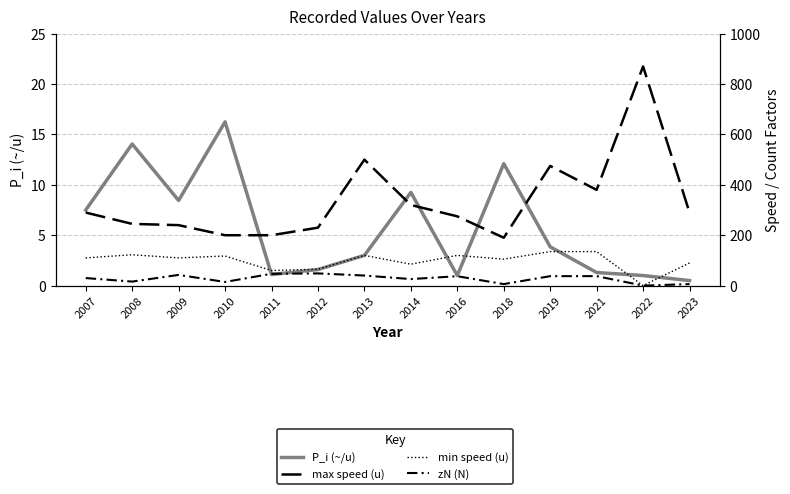

What are all the series names shown in the legend?

P_i (~/u), max speed (u), min speed (u), zN (N)